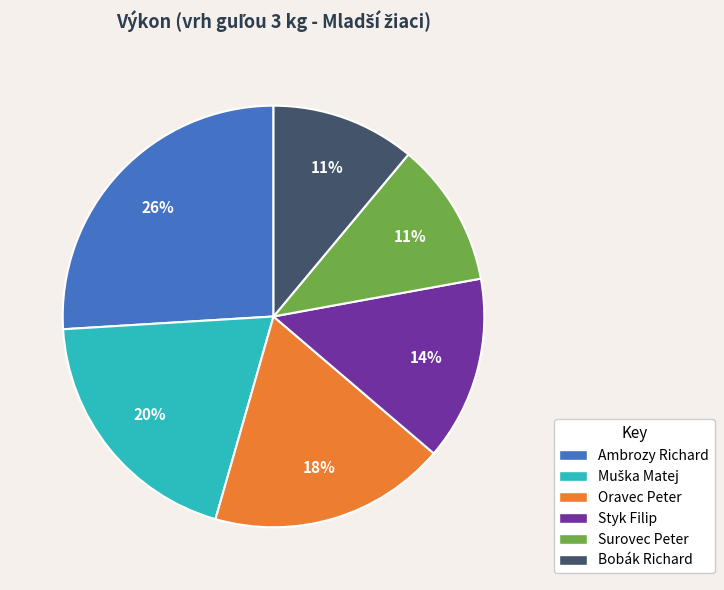

To the nearest percent, what percentage of the pie is Styk Filip?

14%